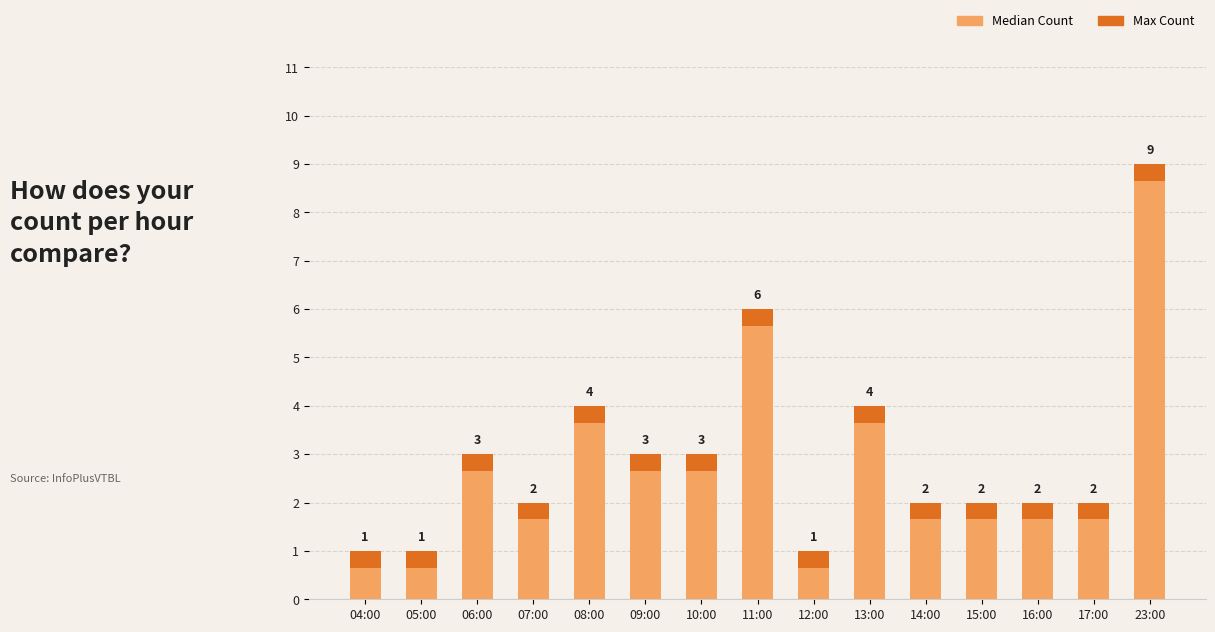

Does the chart contain any negative values?

No